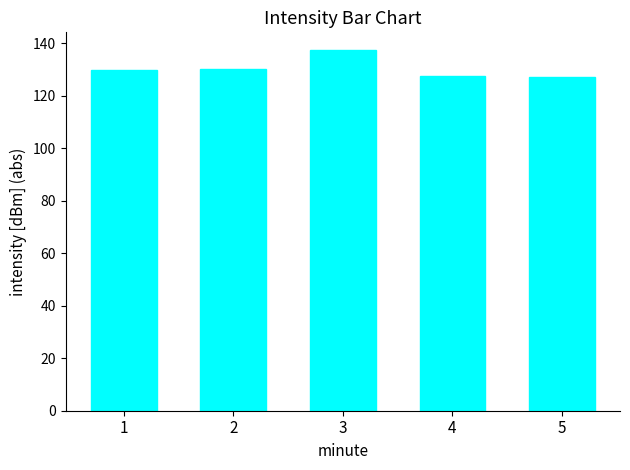

What is the sum of all values?

651.5